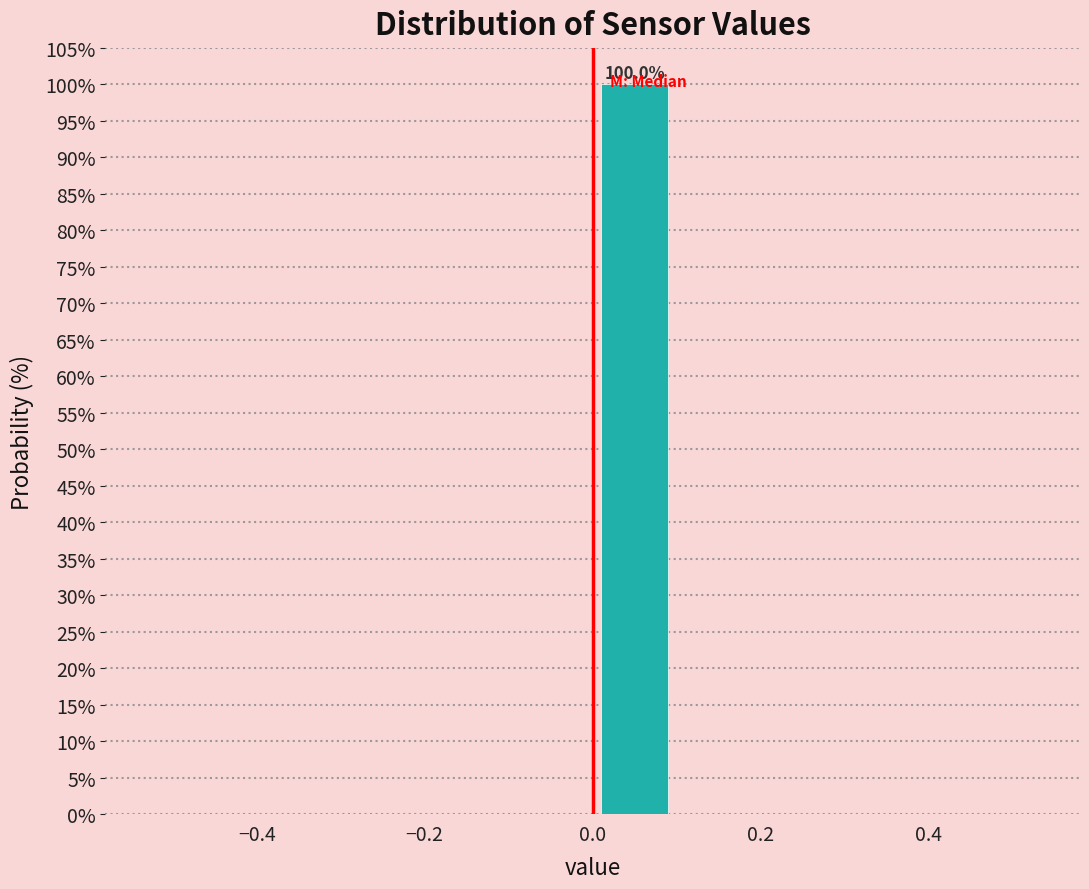

Which range on the x-axis has the tallest bar?

0.0 to 0.1